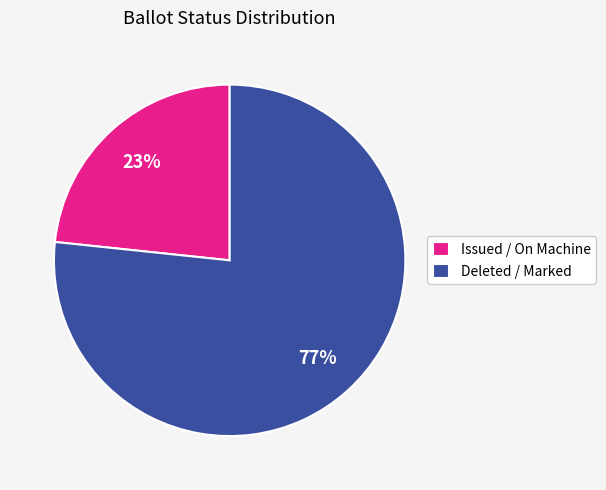

What is the ratio of the value at Deleted / Marked to the value at Issued / On Machine?

3.3